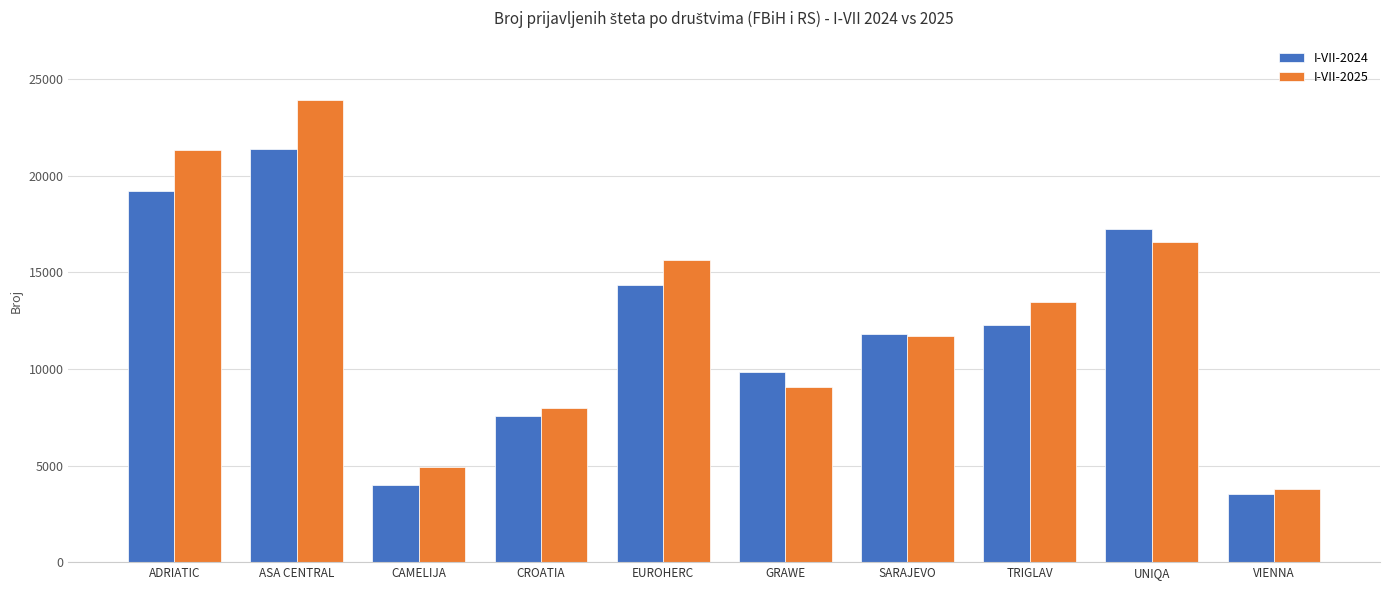

Rank the series at TRIGLAV from highest to lowest value.

I-VII-2025, I-VII-2024